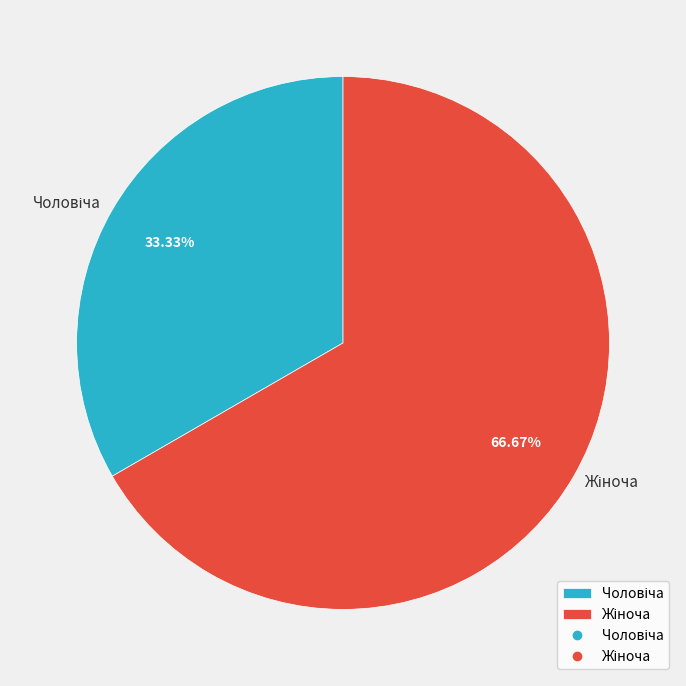

To the nearest percent, what is the average slice percentage?

50%